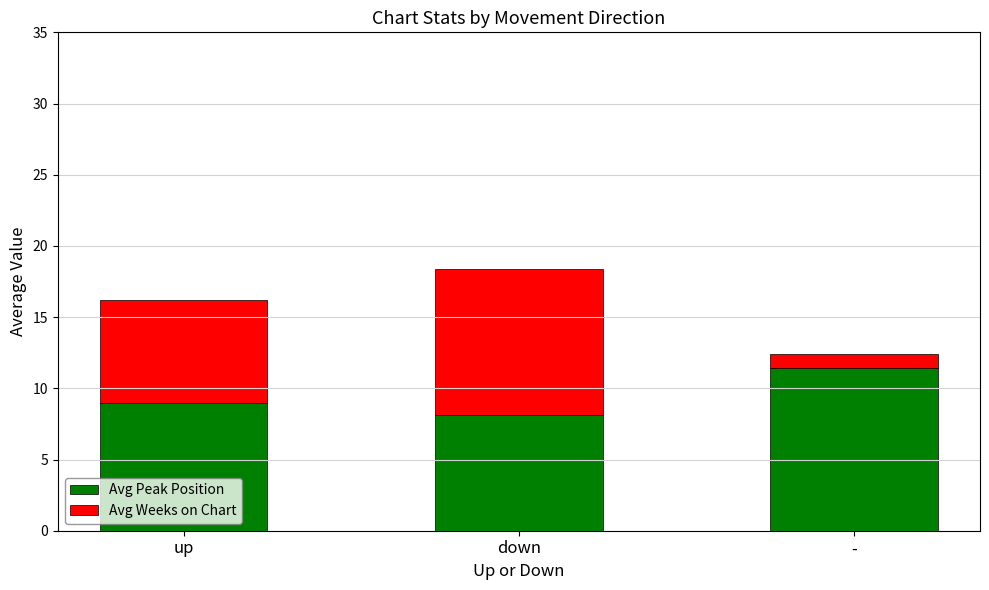

Rank the categories by Avg Peak Position value from highest to lowest.

-, up, down